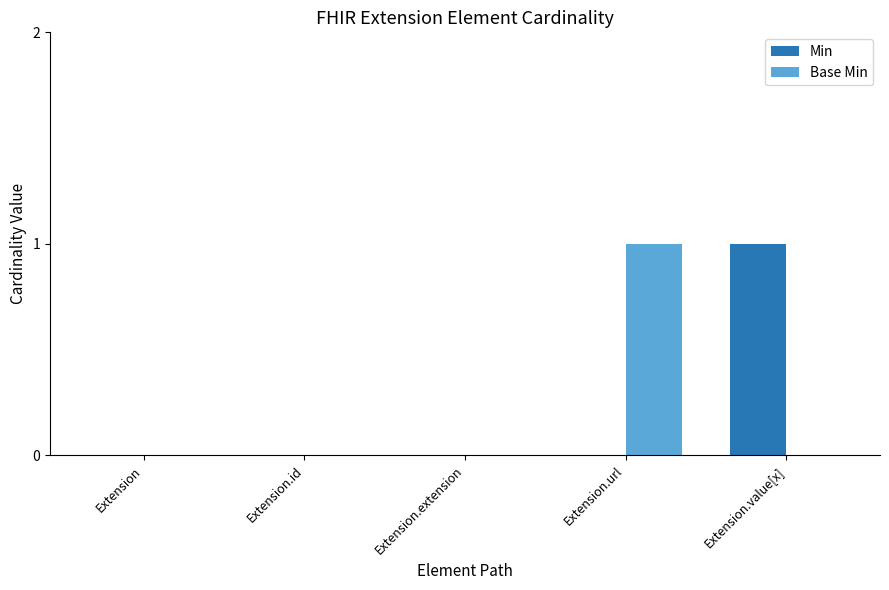

Which category has the highest value in the Min series?

Extension.value[x]